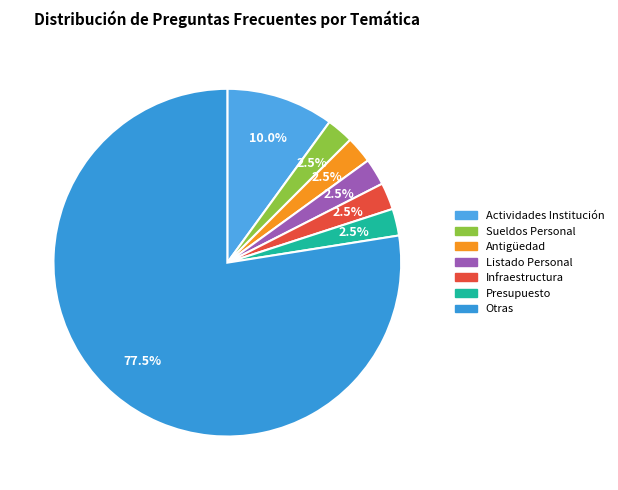

To the nearest percent, what is the average slice percentage?

14%